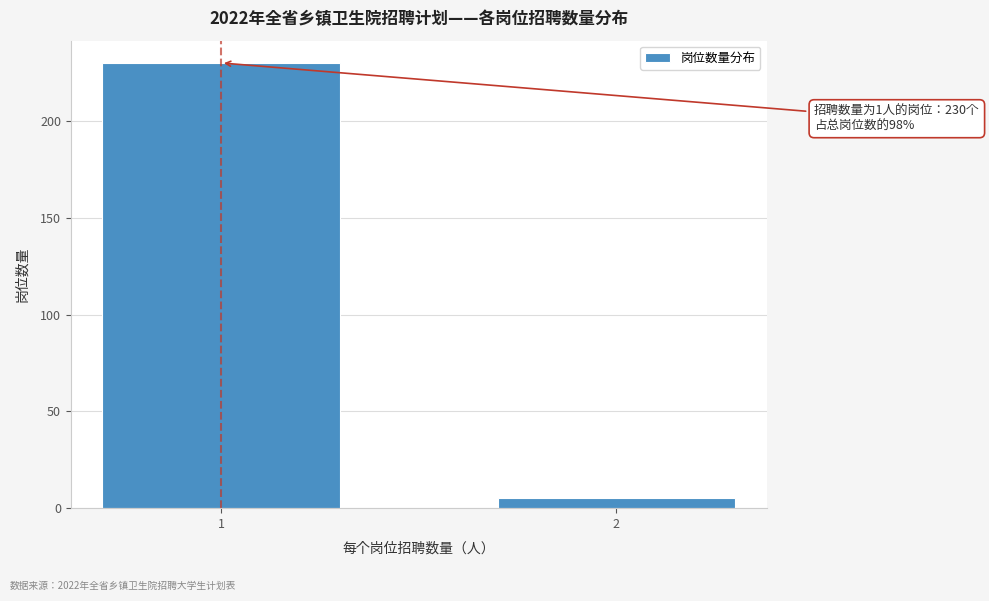

Reading left to right, what are all the values shown in this chart?

230	5